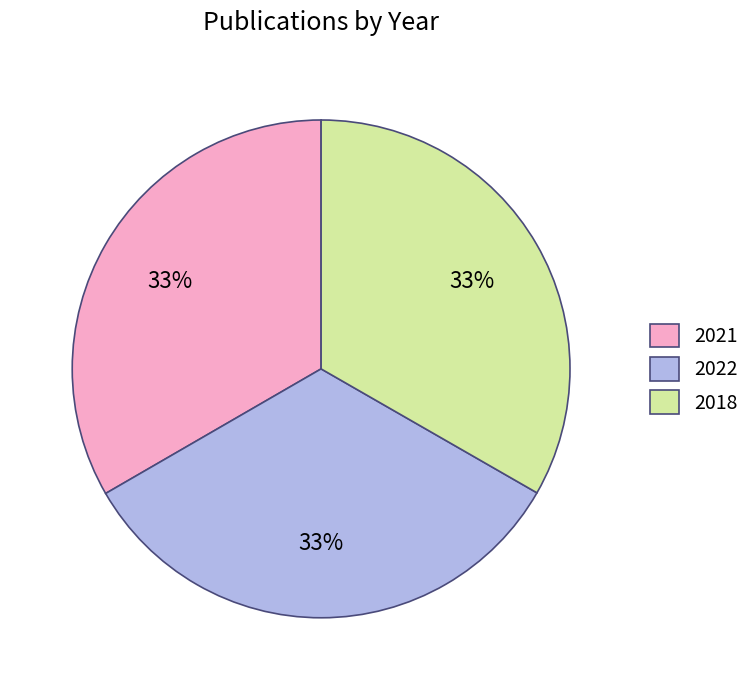

To the nearest percent, what percentage of the pie is 2018?

33%